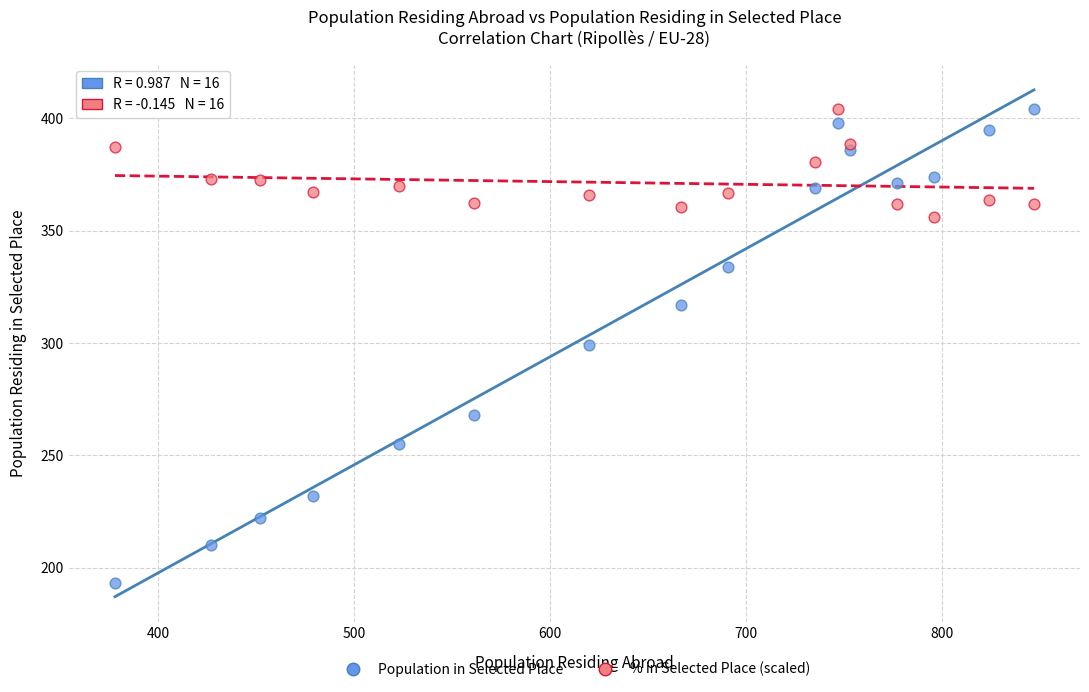

Which series has the widest spread of Y values?

Population in Selected Place